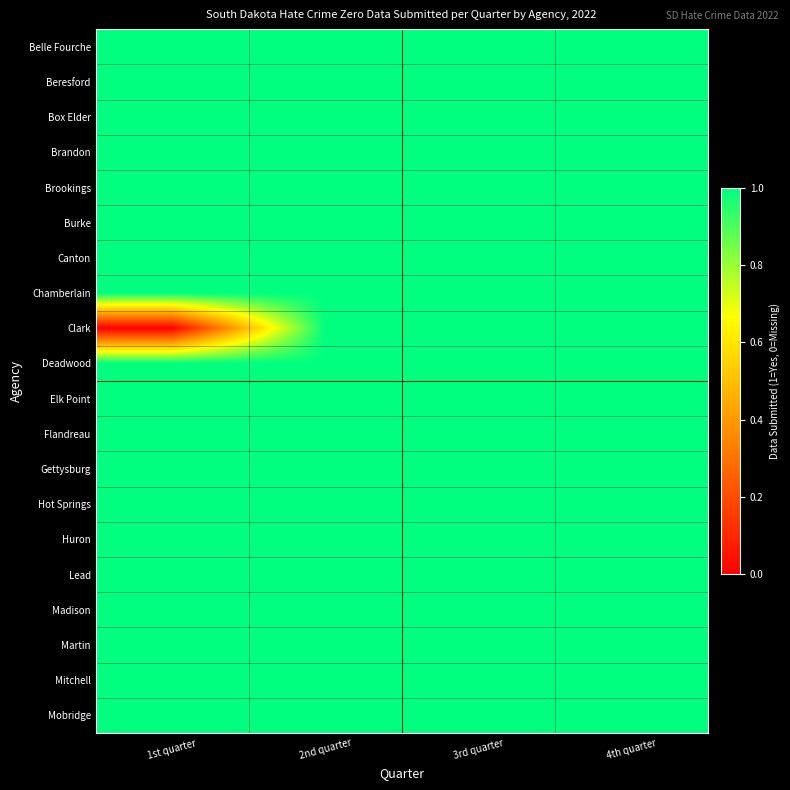

What is the greatest value displayed?

1